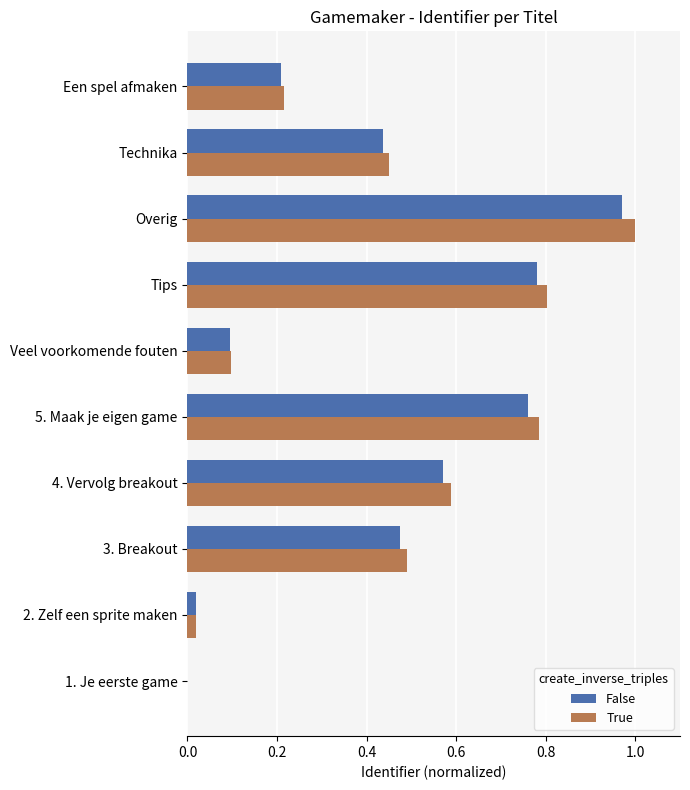

Which series has the widest spread of values?

True